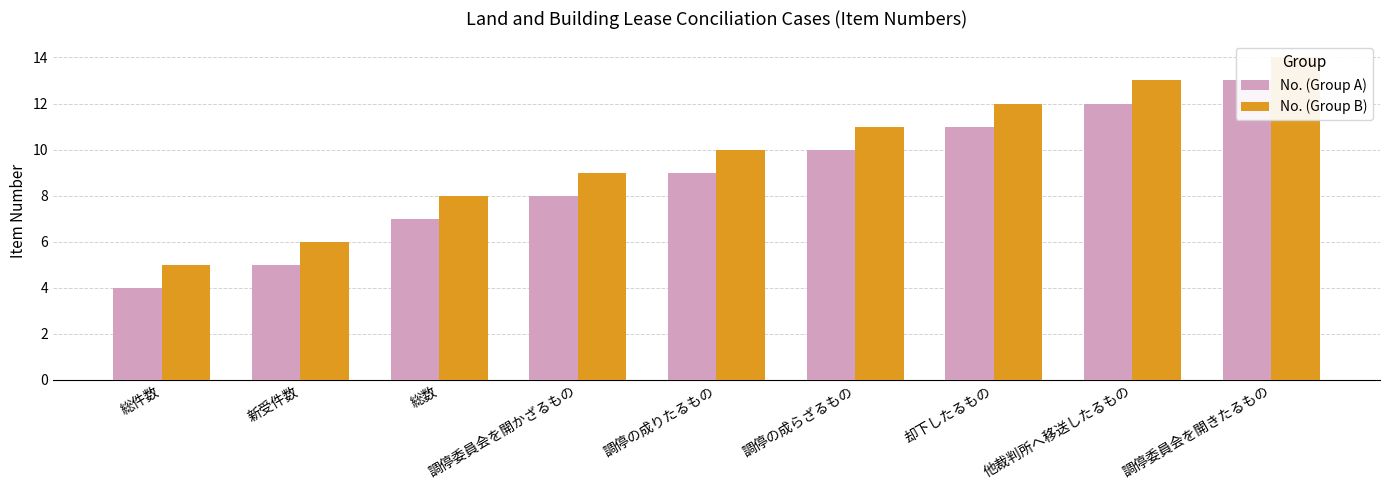

At which label is No. (Group A) closest to 8?

調停委員会を開かざるもの